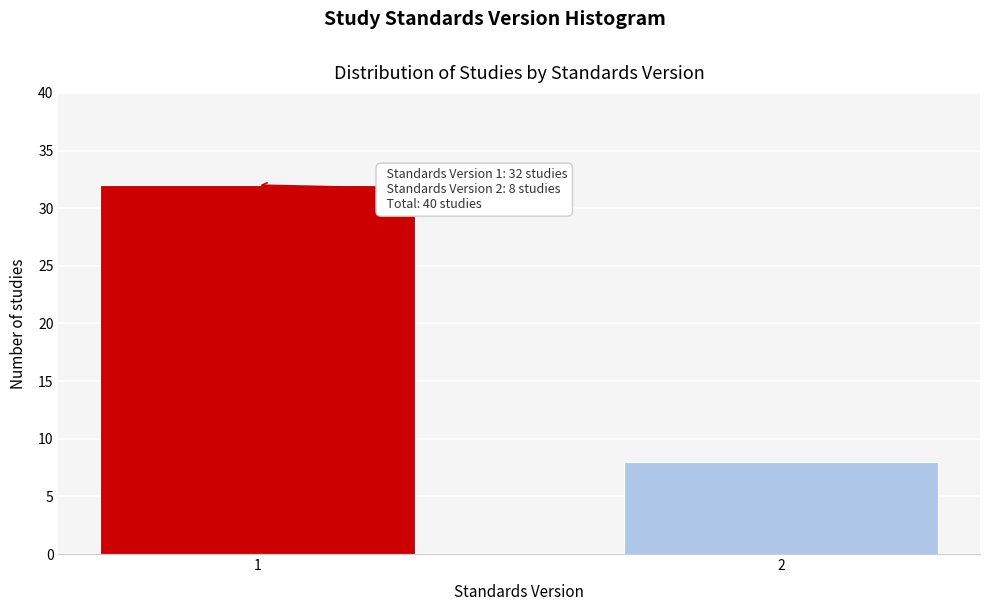

Reading left to right, what are all the values shown in this chart?

32	8